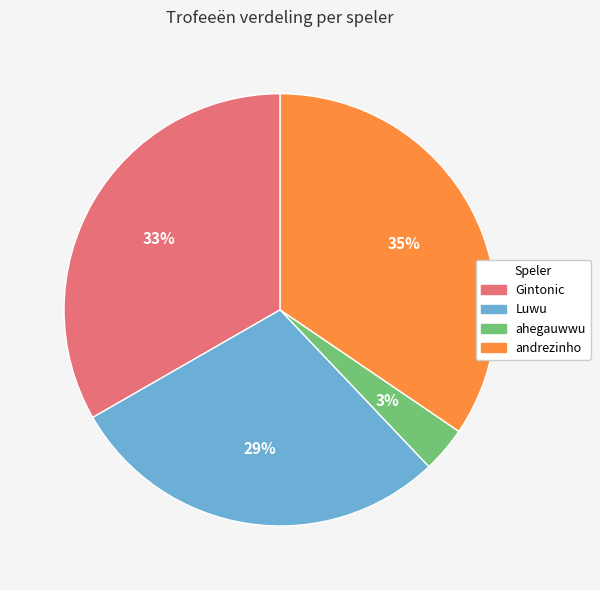

Does Luwu account for over 50% of the chart?

No